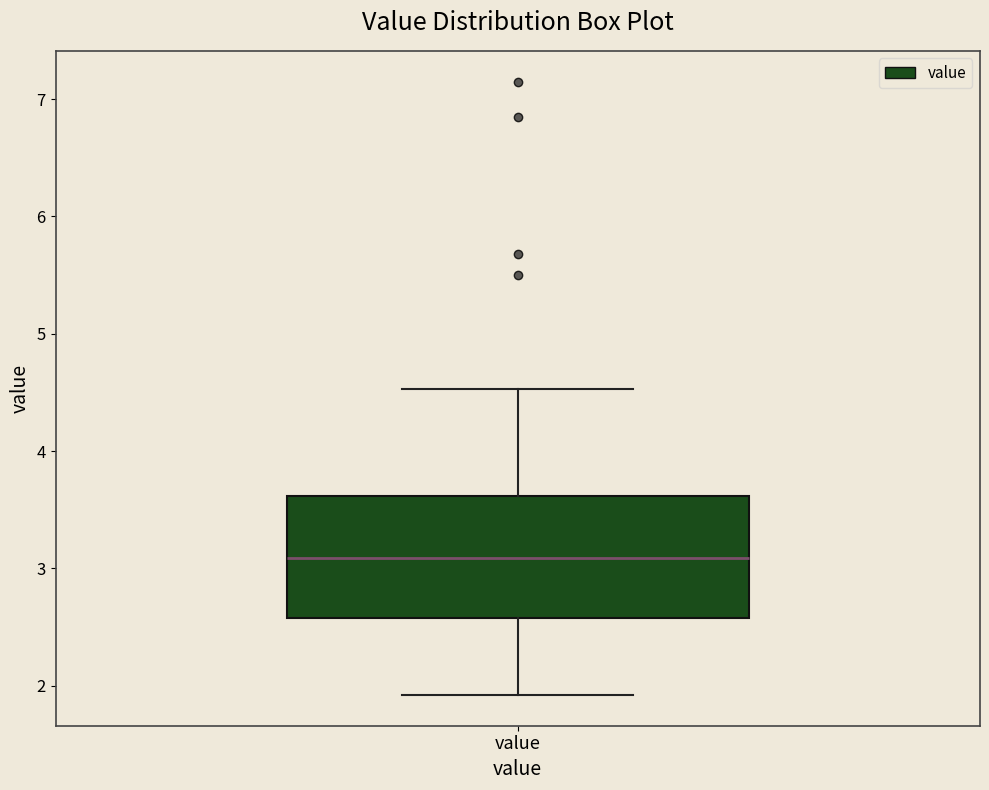

Read this box plot against the y-axis: the position of the median line, the range covered by the box, and the ends of both whiskers. The values are not printed on the chart, so give them approximately, as read against the axis.

median 3.1, box 2.6 to 3.6, whiskers 1.9 to 4.5